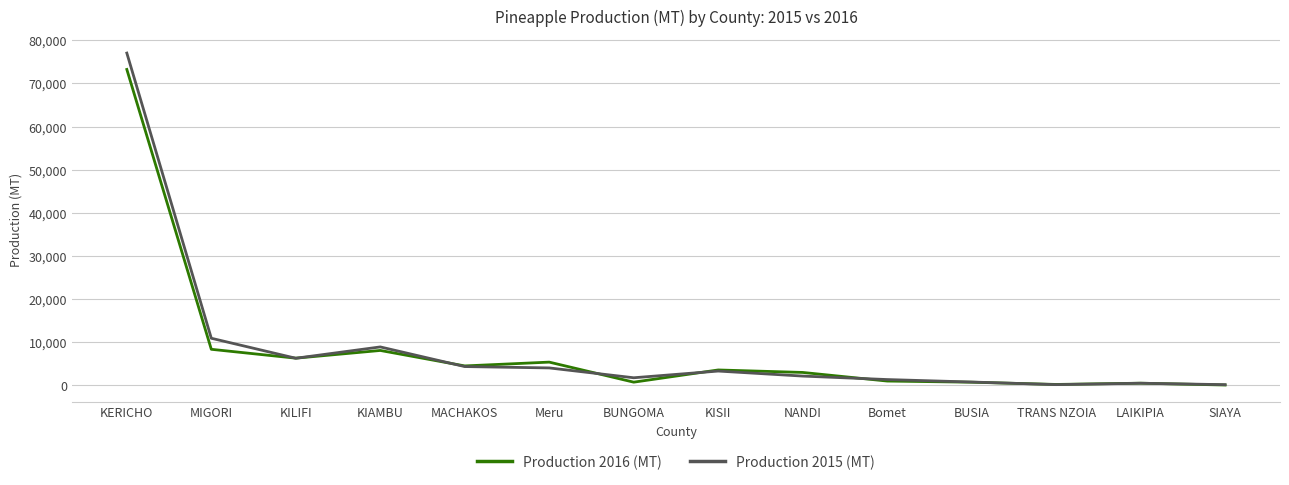

Which category has the highest value across all series?

KERICHO